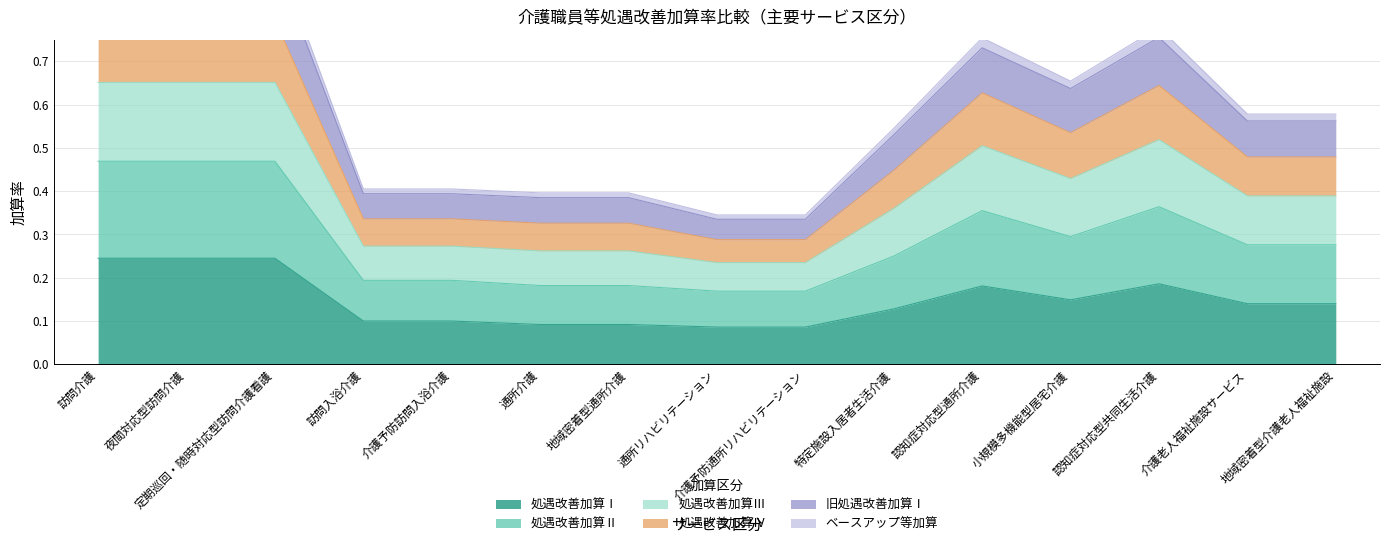

Is it true that 処遇改善加算Ⅰ equals 0.1 at 通所介護?

False